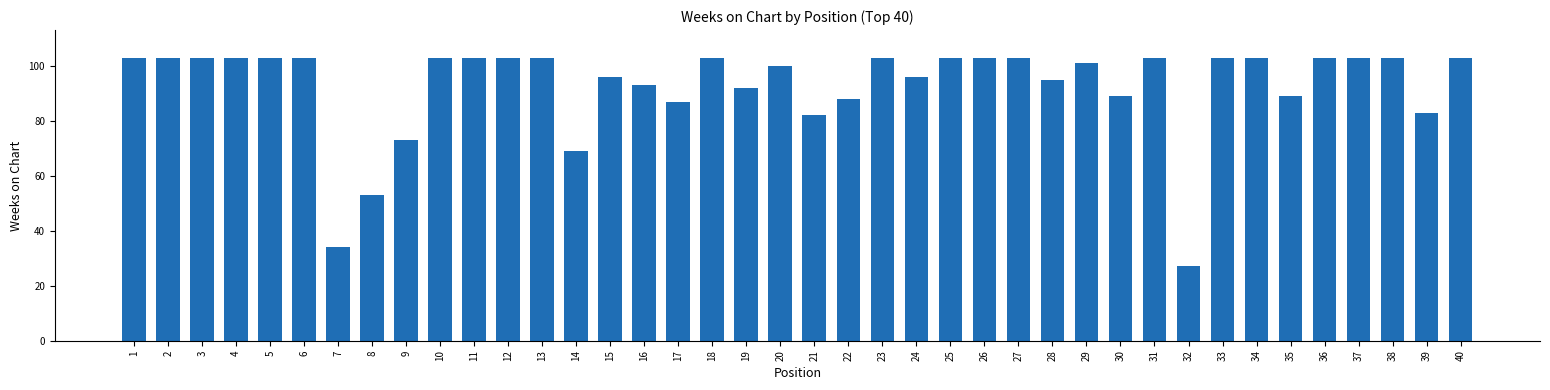

True or false: the data shows 93 at 16.

True